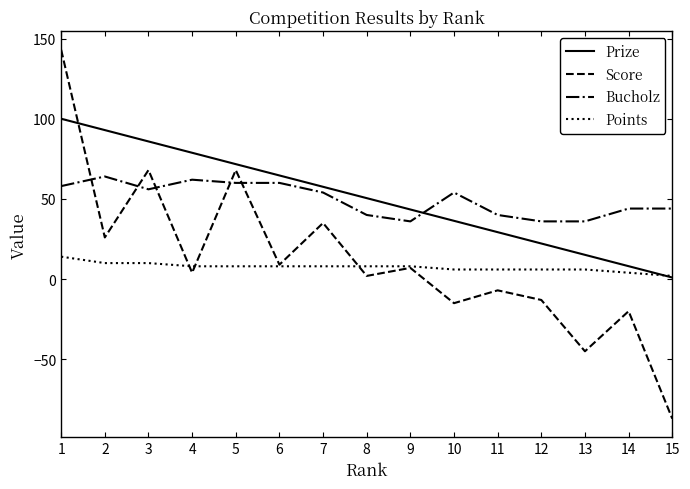

True or false: Bucholz and Points intersect in this chart.

False